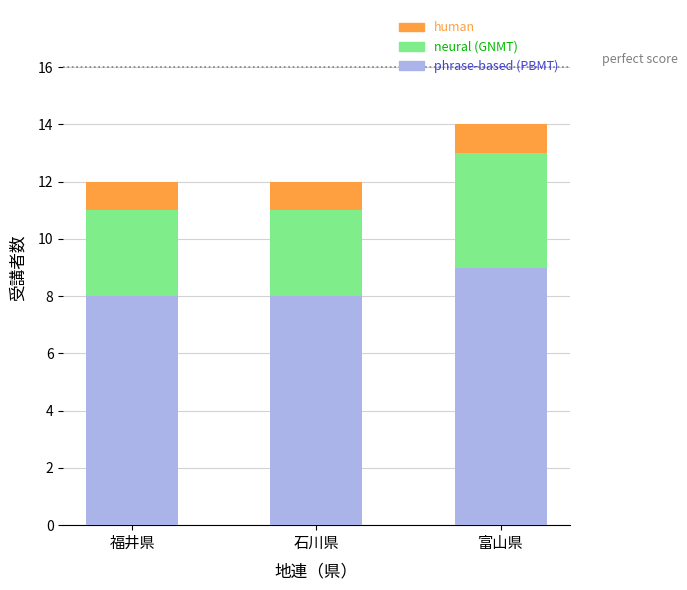

What is the average value of the phrase-based (PBMT) series?

8